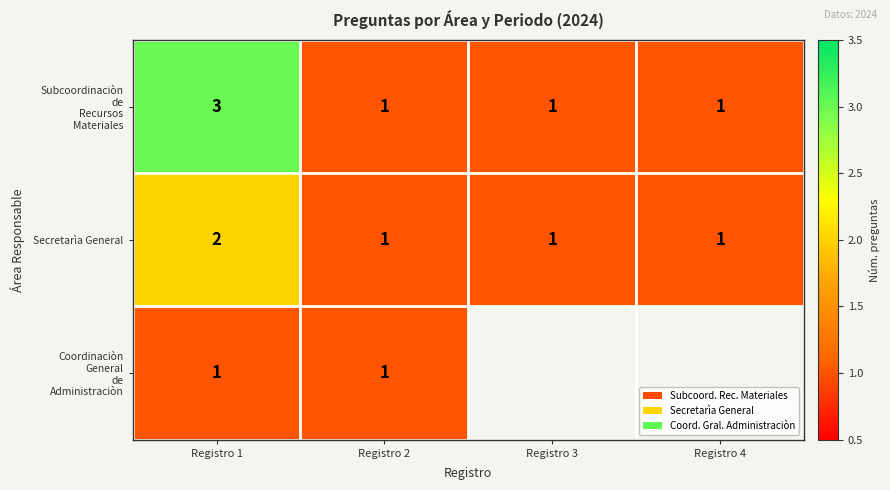

What is the sum of the Secretarìa General values at Registro 3 and Registro 1?

3